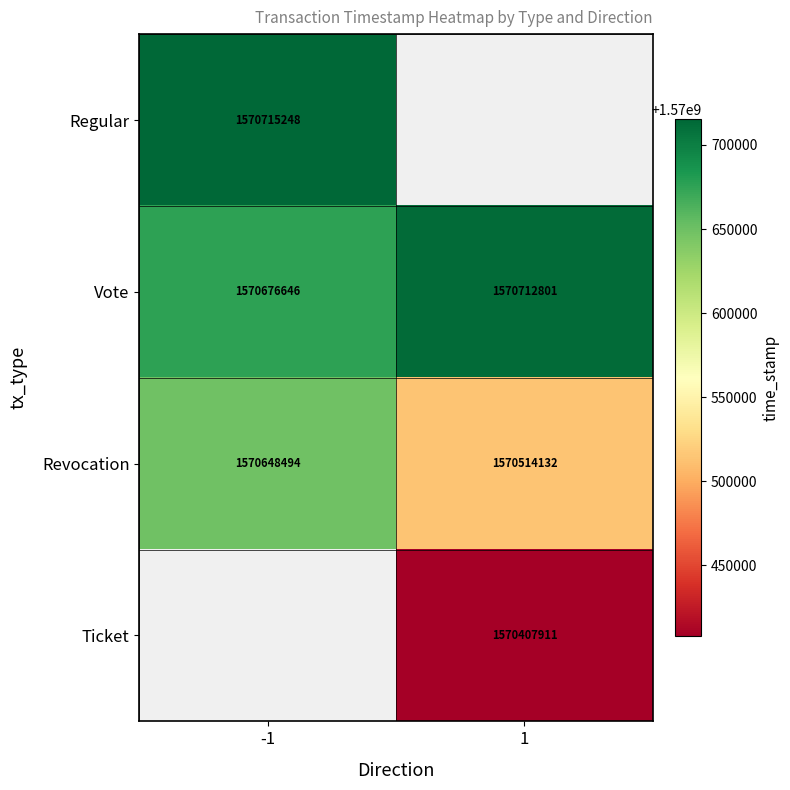

Rank the categories by Revocation value from lowest to highest.

1, -1